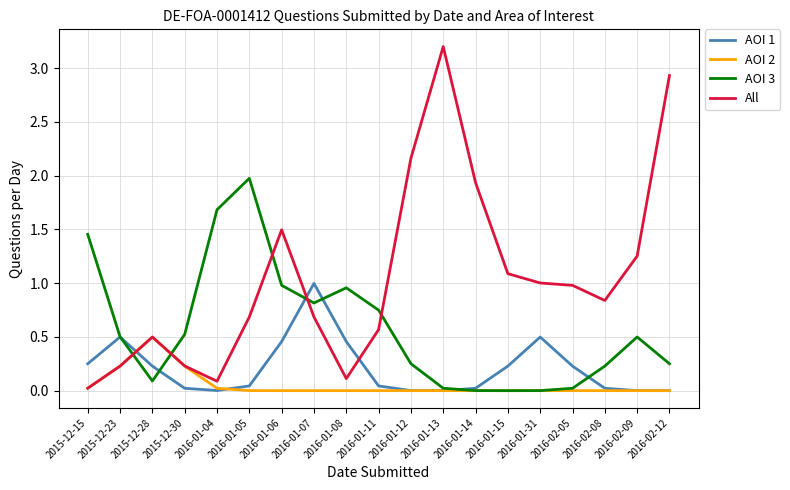

List the series in order of their overall mean, highest first.

All, AOI 3, AOI 1, AOI 2